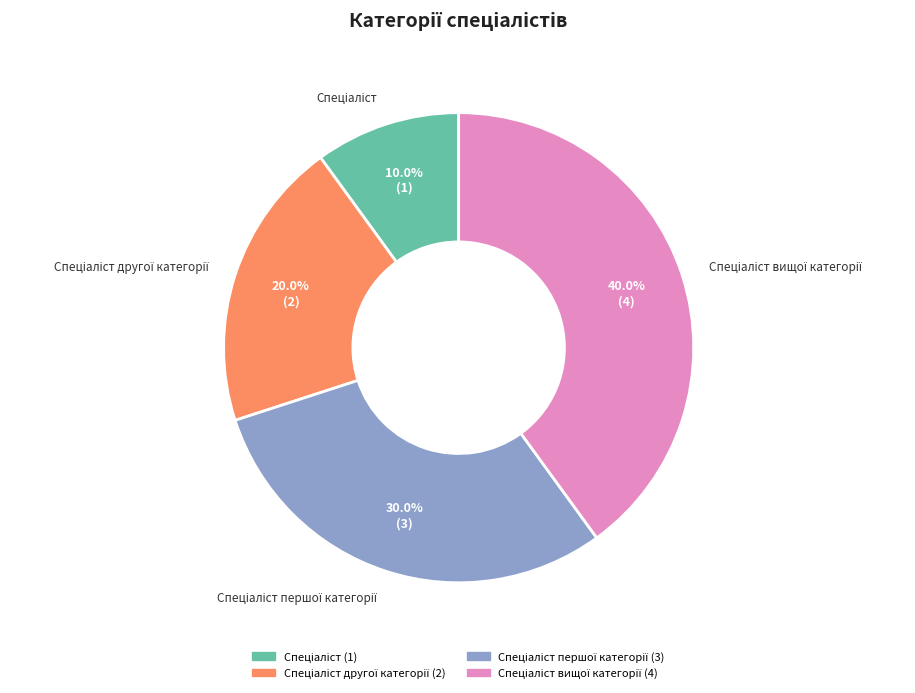

Is there a majority slice in this chart?

No